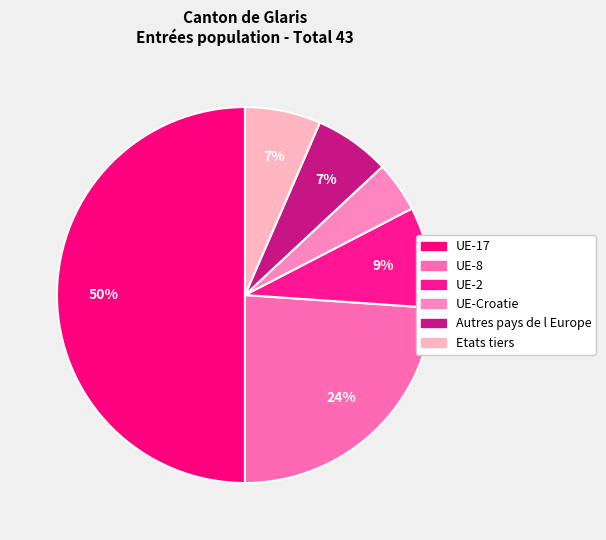

What is the smallest slice in the pie chart?

UE-Croatie